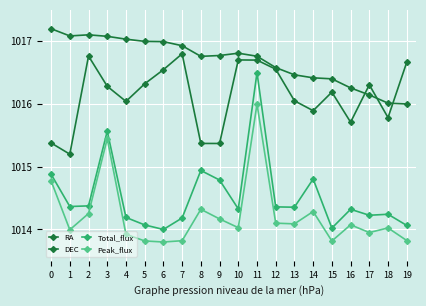

Is the value of RA at 9 greater than the value of Peak_flux at 9?

Yes